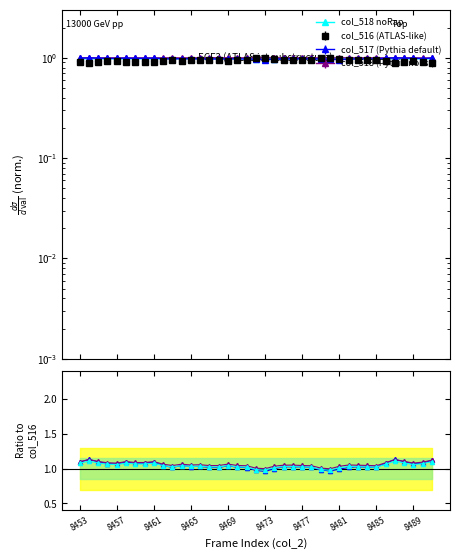

What is the difference between the maximum and minimum values in the col_518 noRap series?

0.1